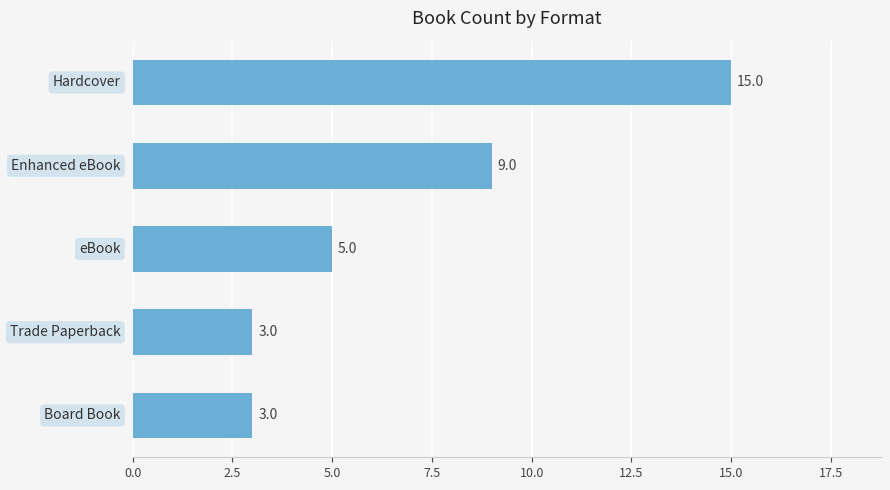

What is the value of the 4th bar from the top?

3